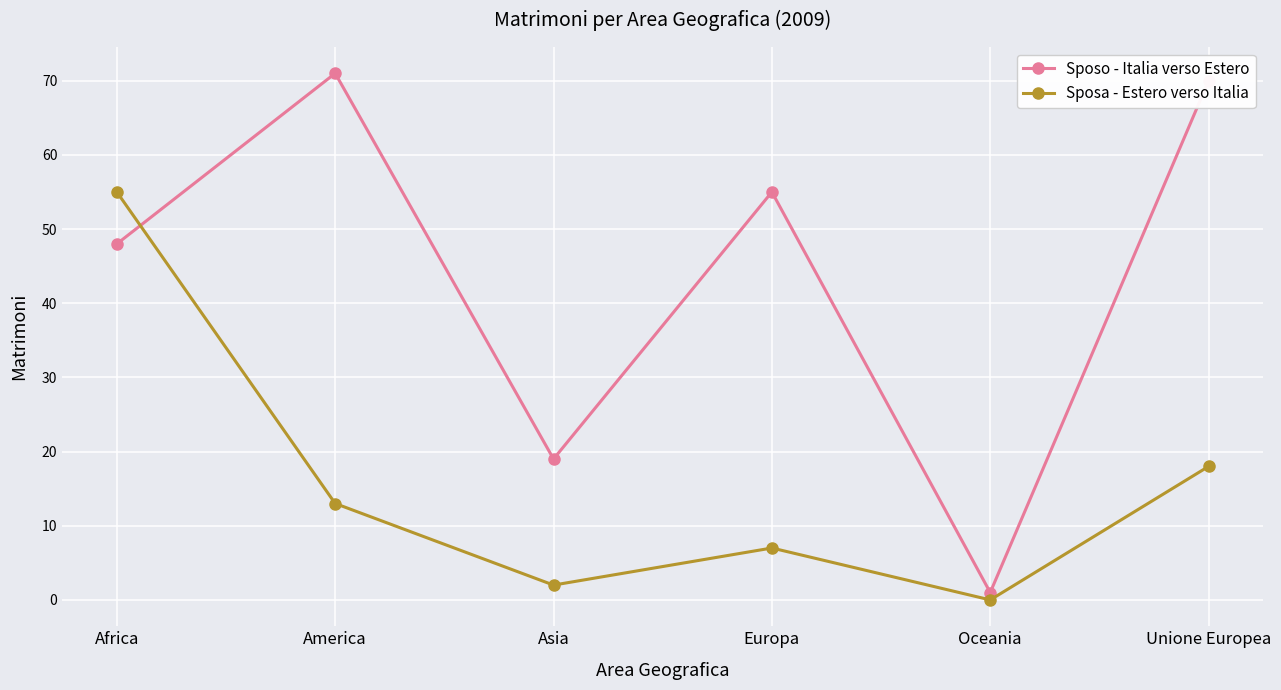

List the series in order of their peak value, lowest first.

Sposa - Estero verso Italia, Sposo - Italia verso Estero